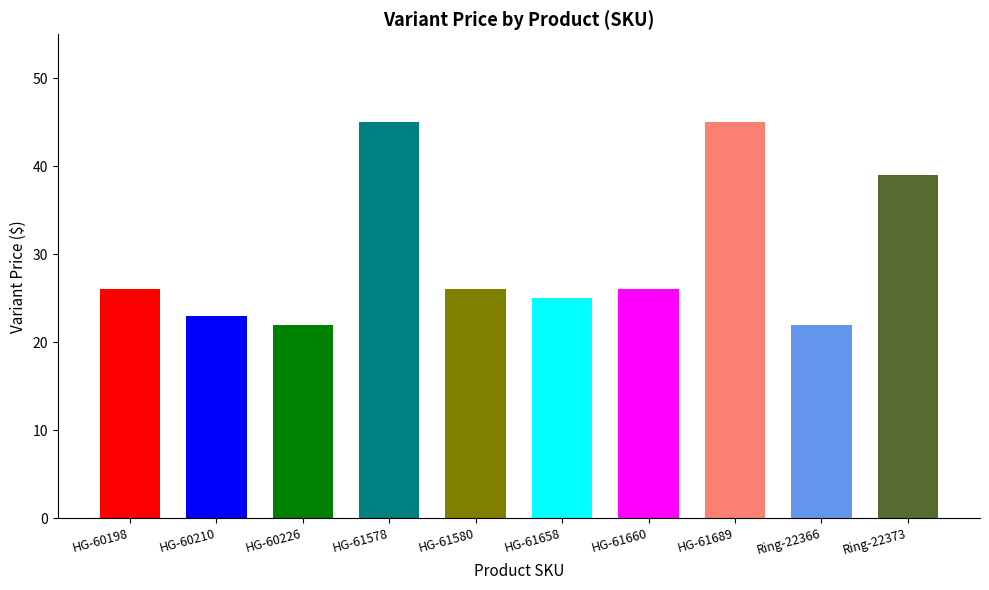

What is the value of the 3rd bar from the left?

22